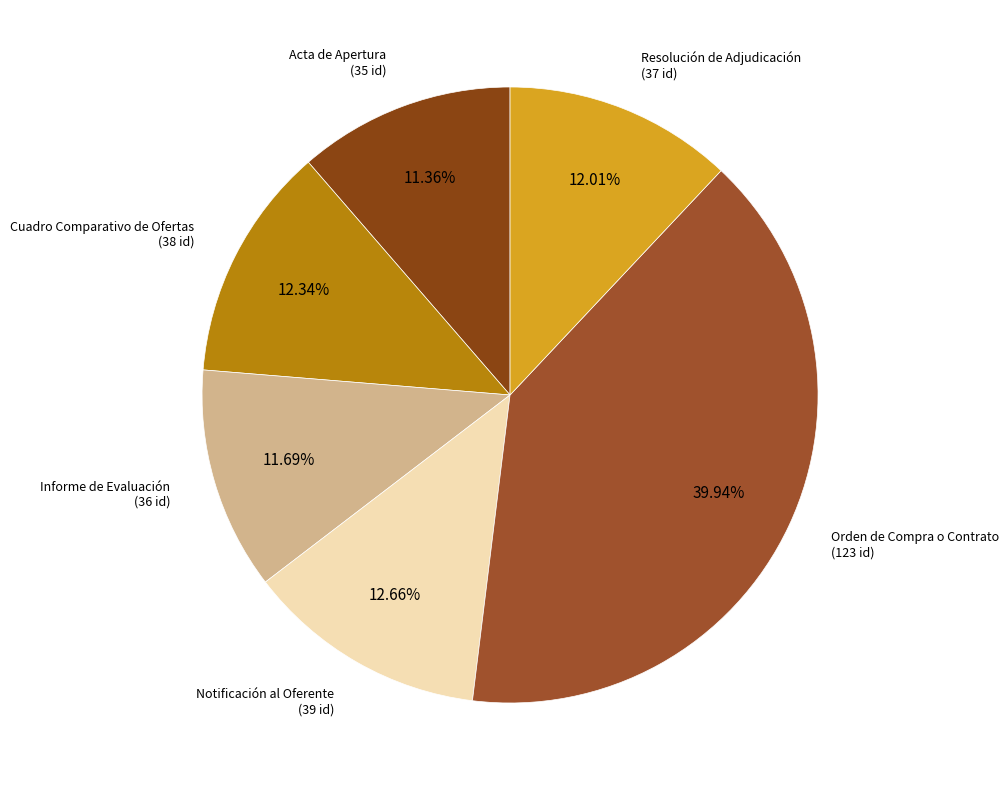

Count the number of slices in the pie.

6